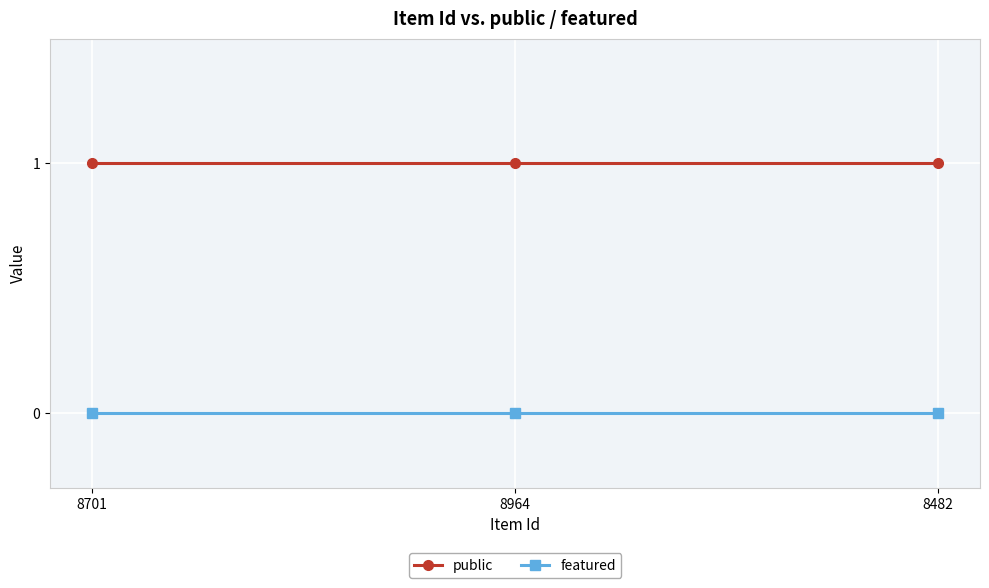

What are all the series names shown in the legend?

public, featured